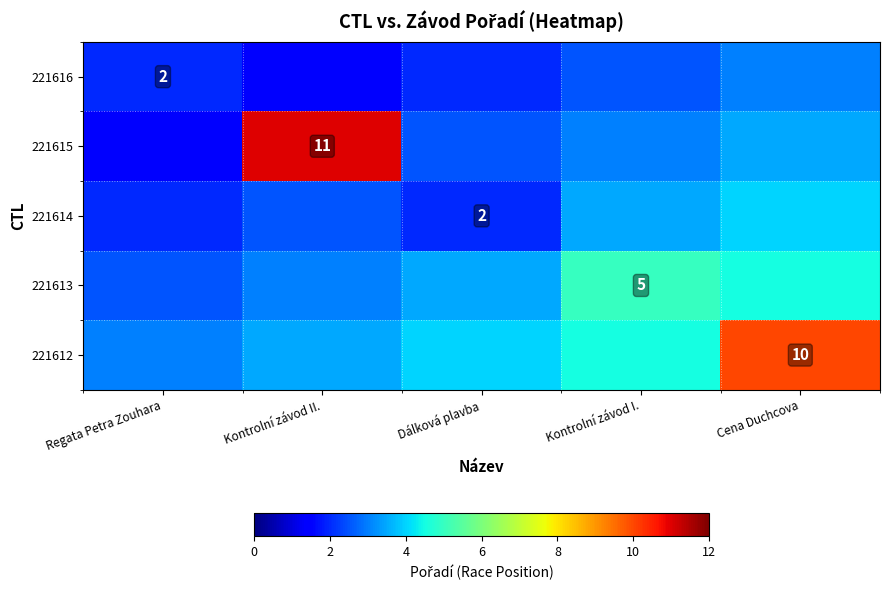

The value of 221612 at Cena Duchcova is 10.0. True or false?

True